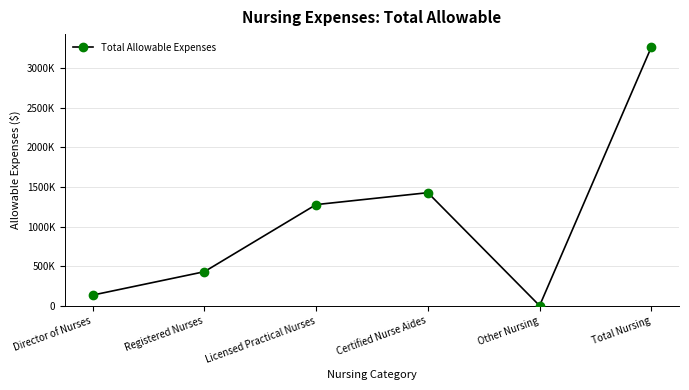

At which label does the data first exceed 1277123?

Certified Nurse Aides